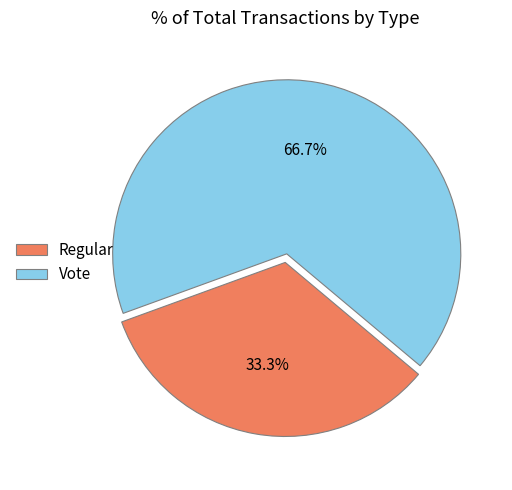

Does Vote represent more than half of the total?

Yes